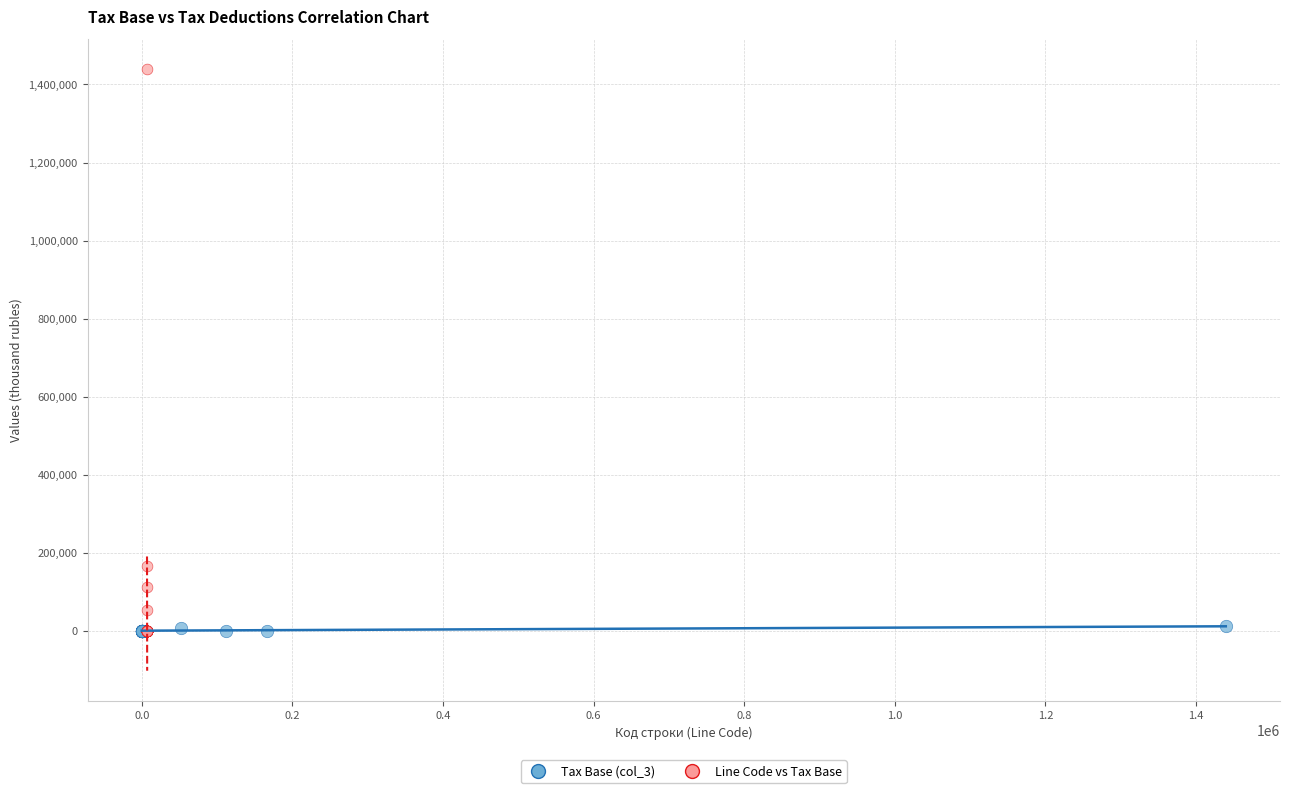

Which series reaches the maximum Y coordinate?

Line Code vs Tax Base